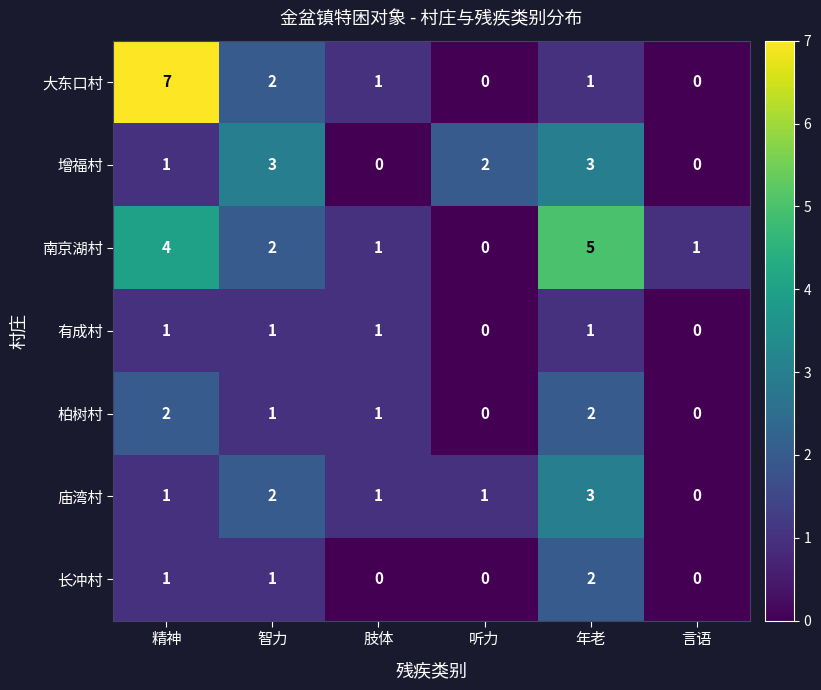

True or false: 柏树村 has a value of -1 at 言语.

False